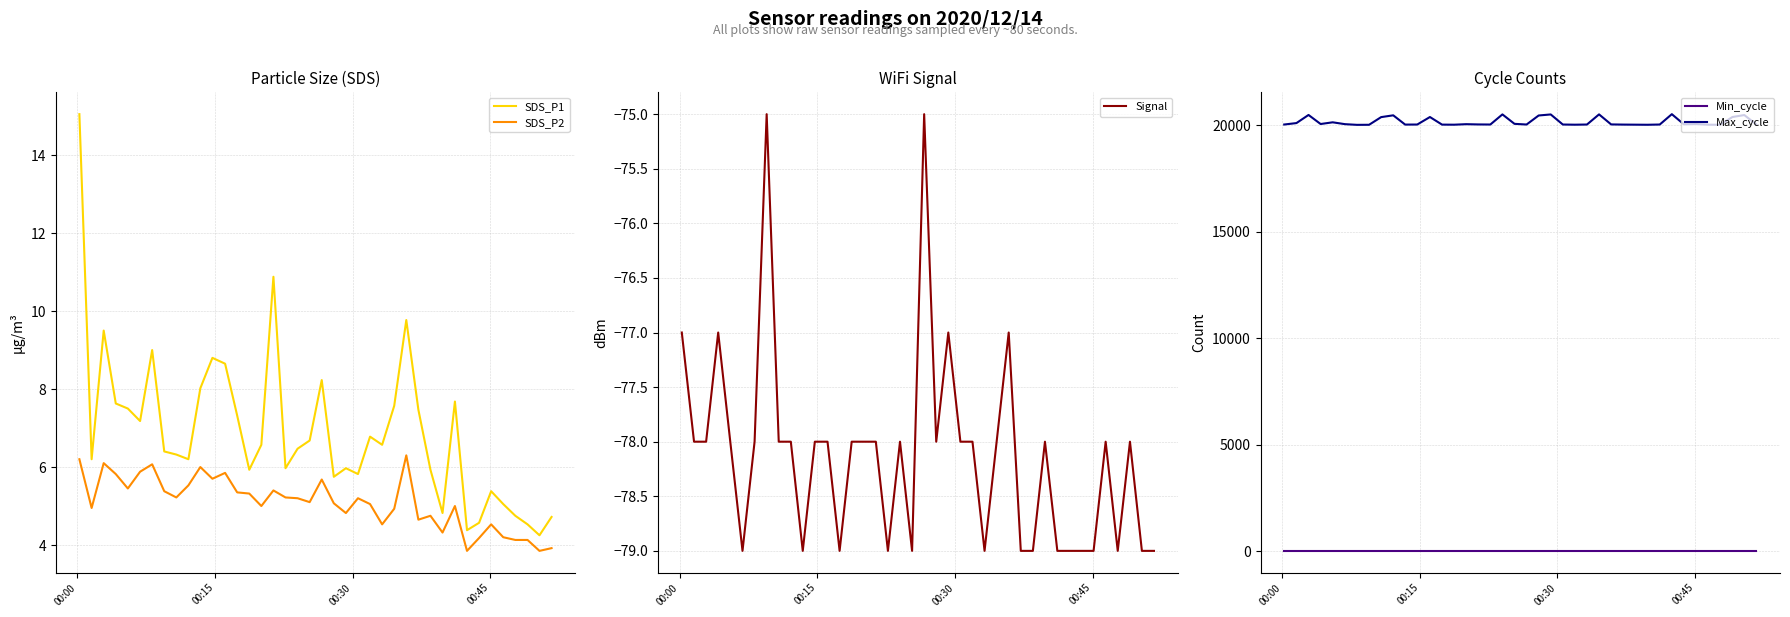

True or false: SDS_P2 and Min_cycle cross at least once.

False